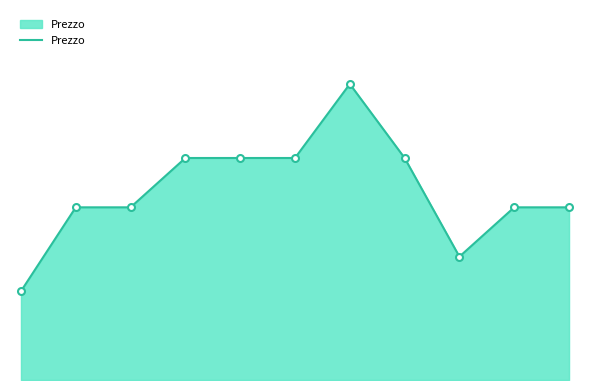

What is the maximum value shown in the chart?

60